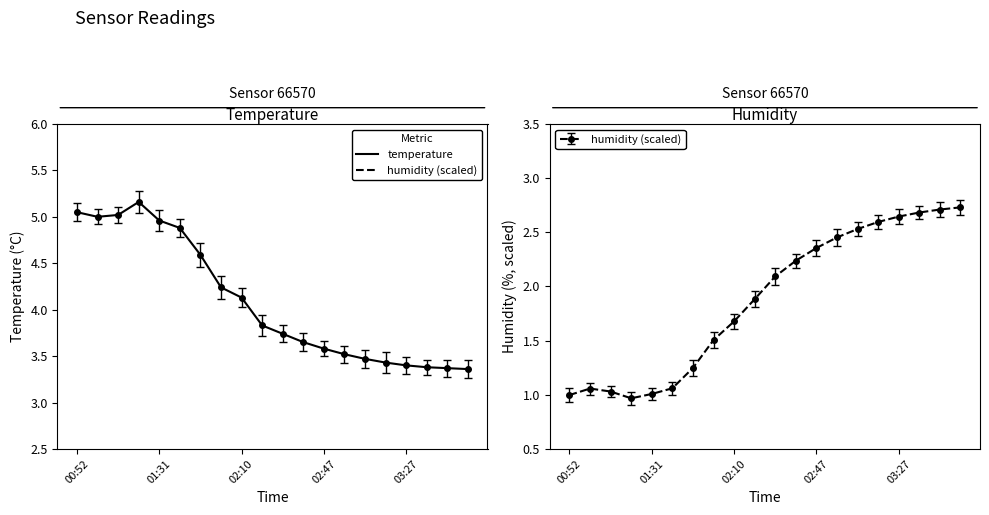

What are all the series names shown in the legend?

temperature, humidity